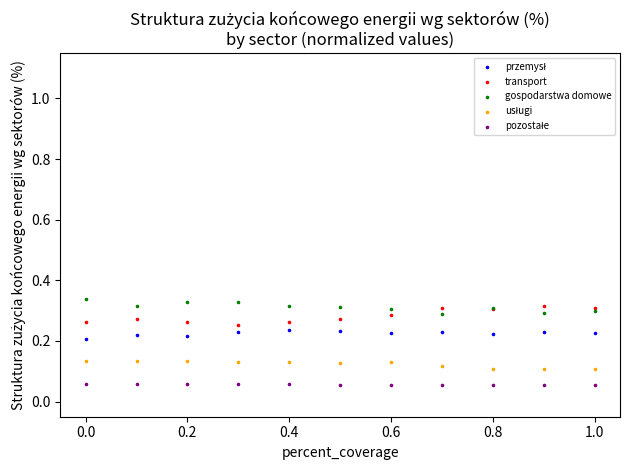

What is the X range (max minus min) for the scatter plot?

1.0